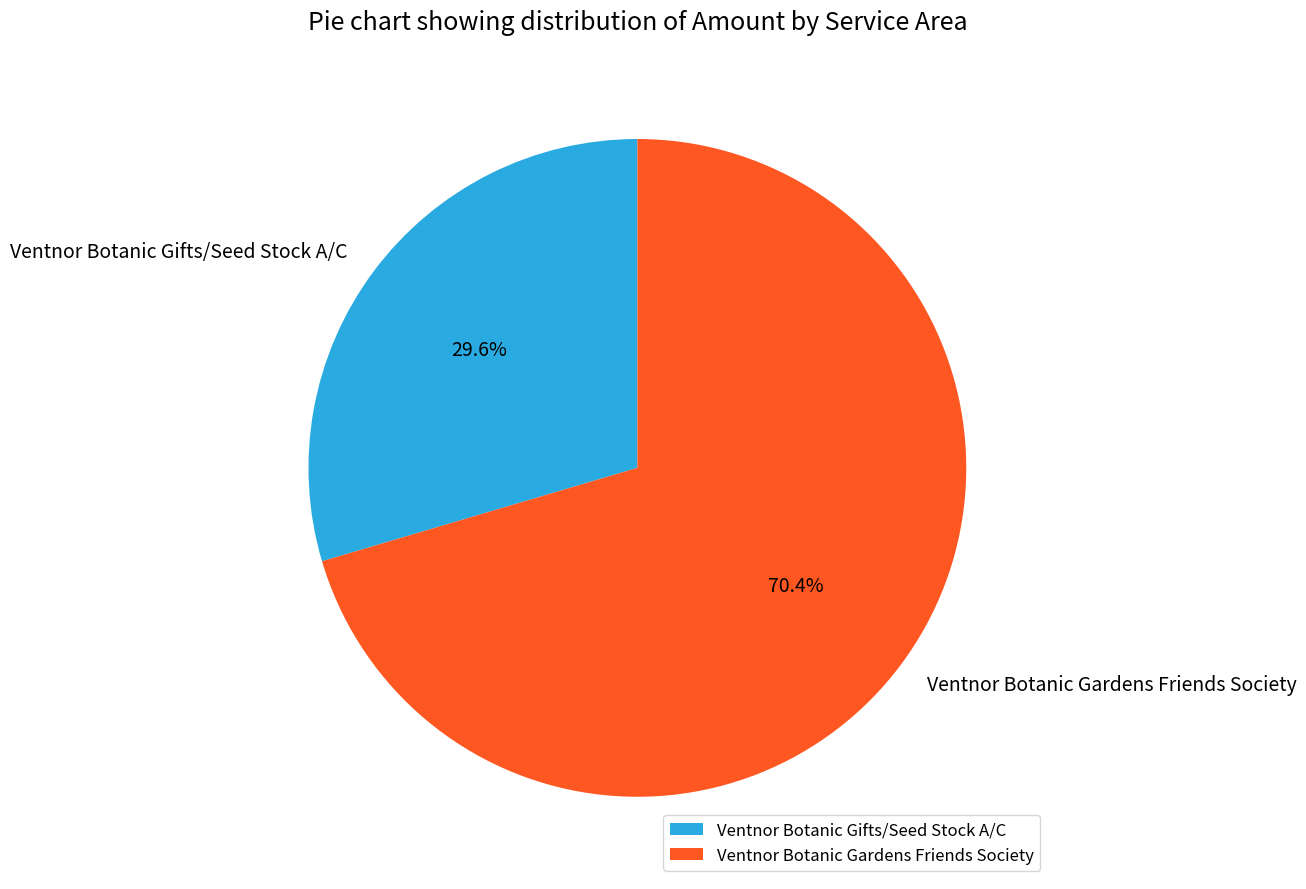

Count the number of slices in the pie.

2